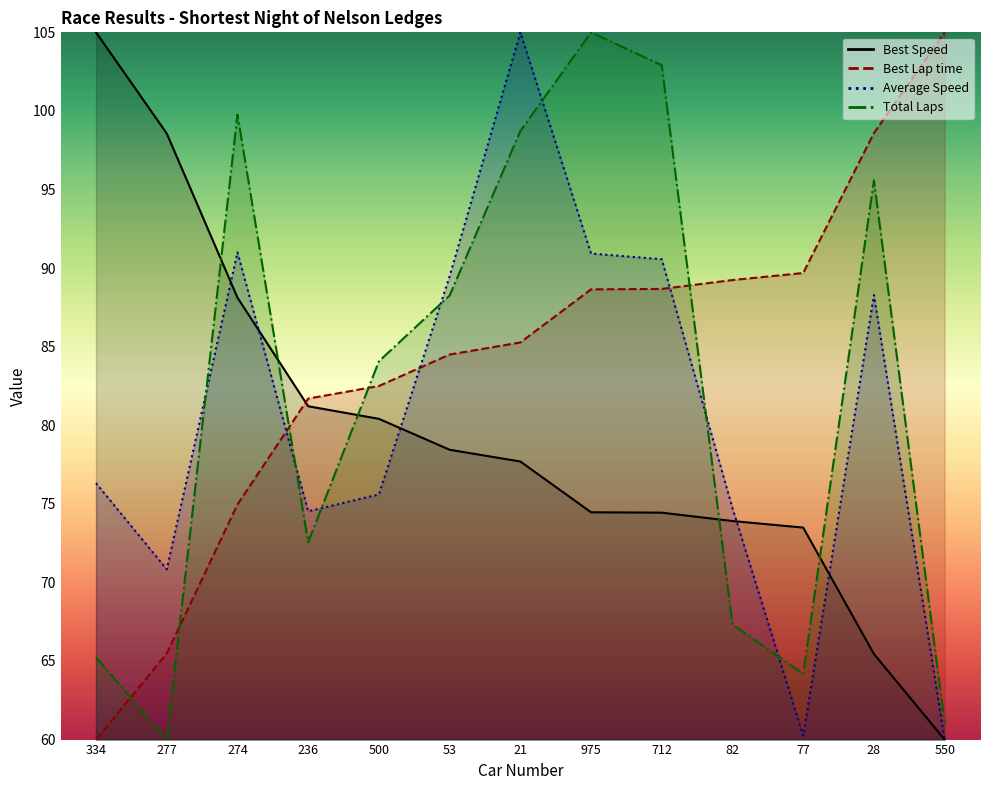

Which series has the widest spread of values?

Total Laps